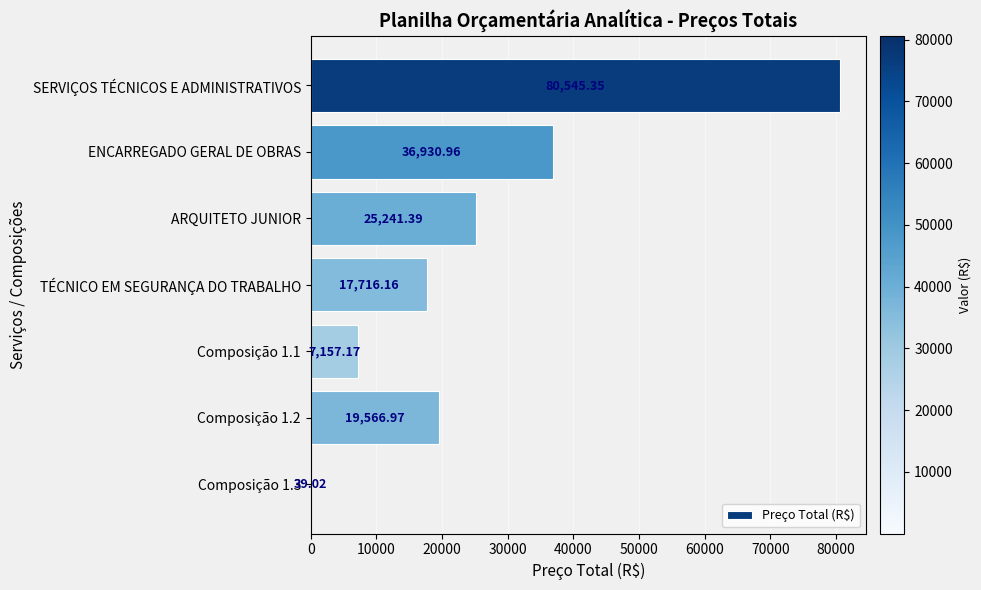

Where is the data nearest to the value 40292?

ENCARREGADO GERAL DE OBRAS